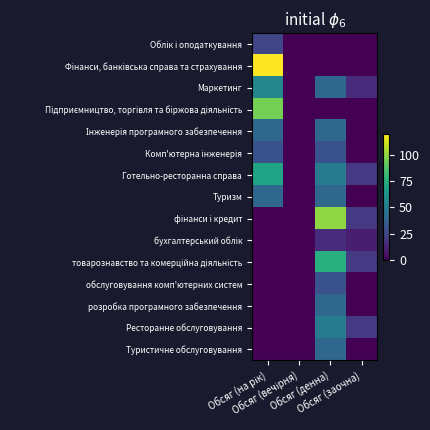

Which label corresponds to the largest value in the chart?

Обсяг (на рік)